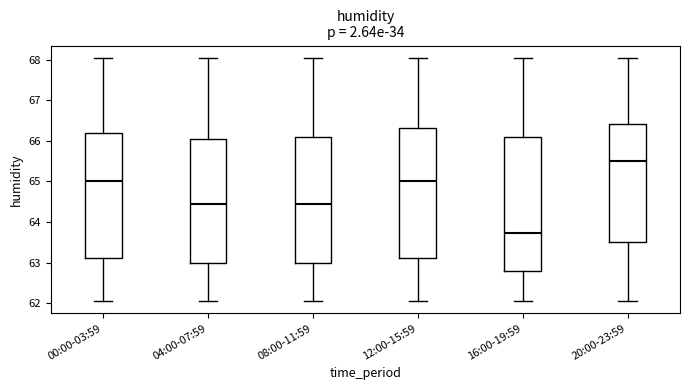

Where is the upper edge of the box for 08:00-11:59 on the y-axis? The values are not printed on the chart, so give them approximately, as read against the axis.

66.1